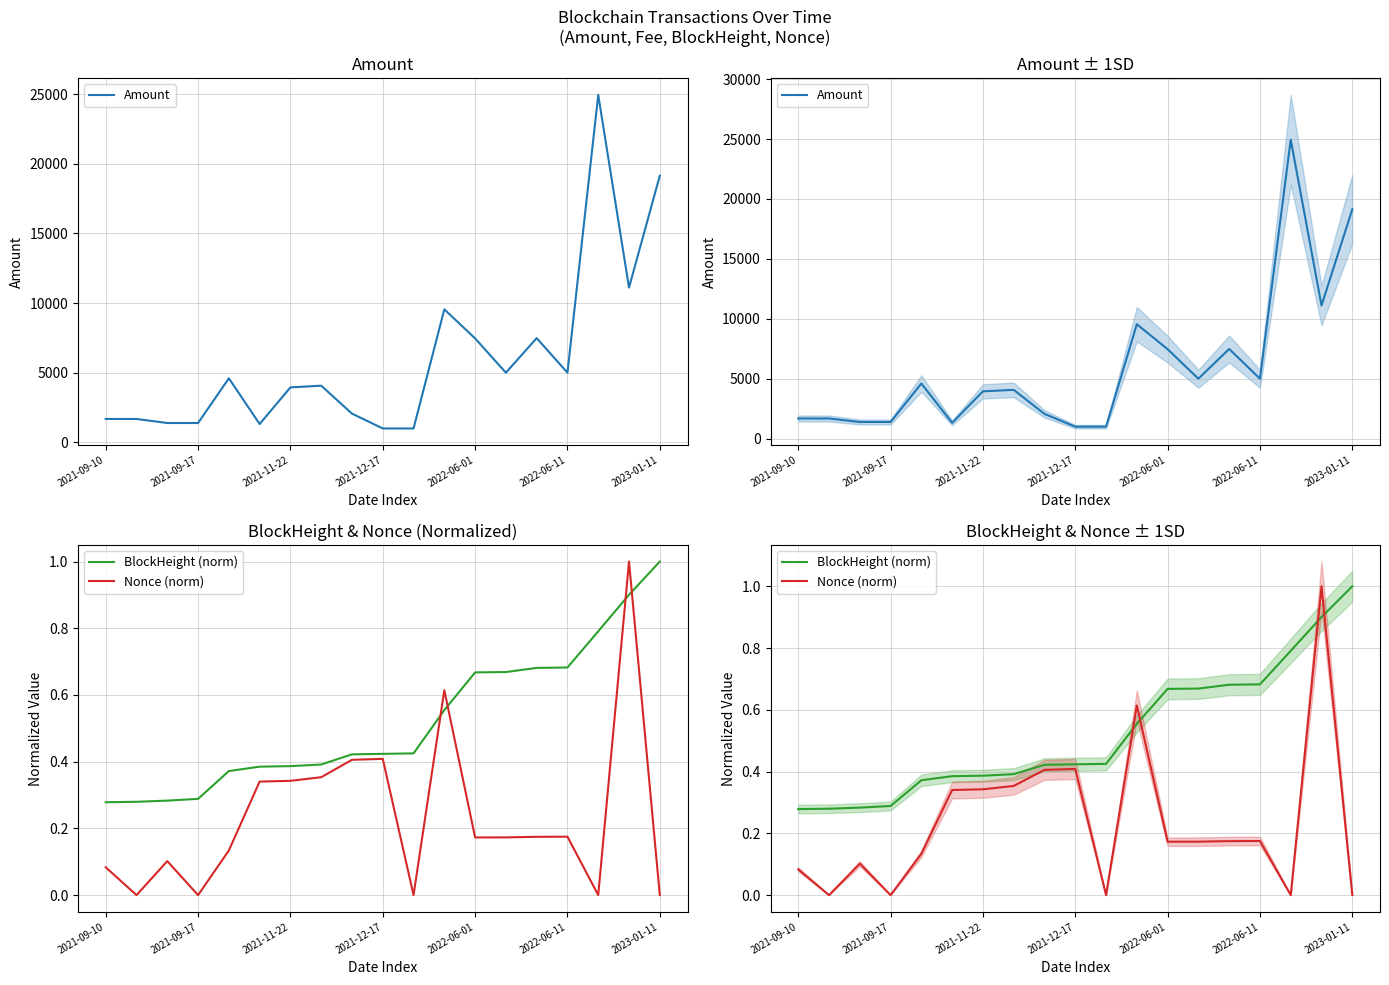

Which category has the lowest value in the BlockHeight (norm) series?

2021-09-10